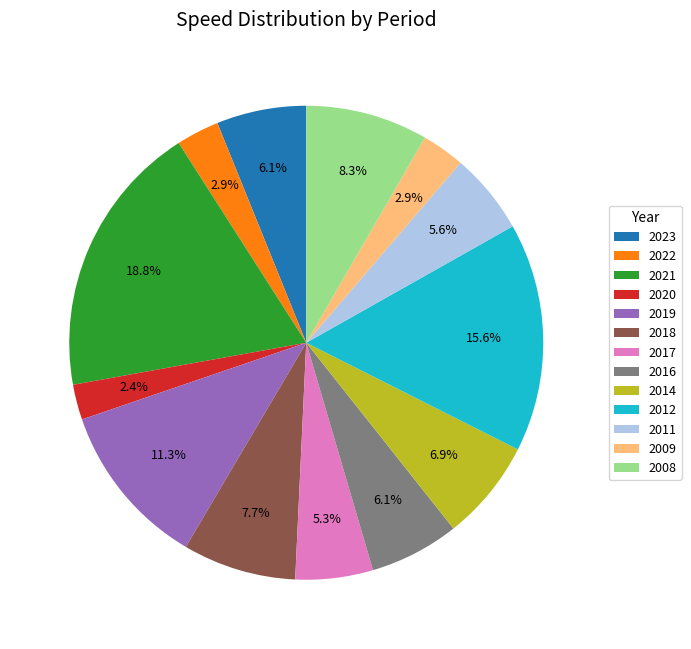

What portion of the pie excludes 2014?

93.1%